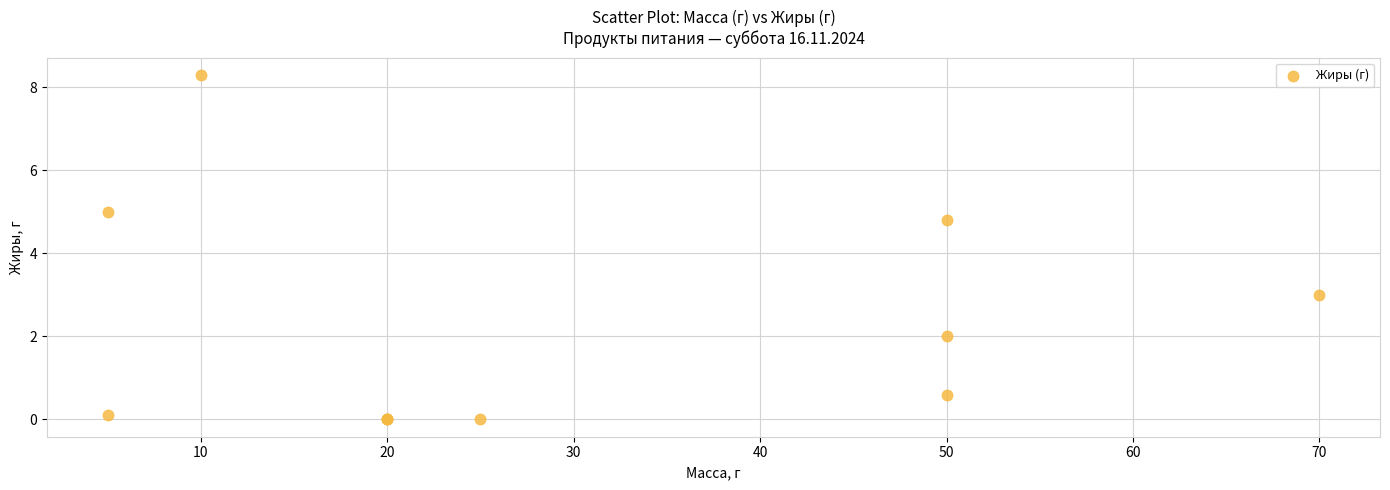

What Y value in the scatter plot is closest to 4?

4.8